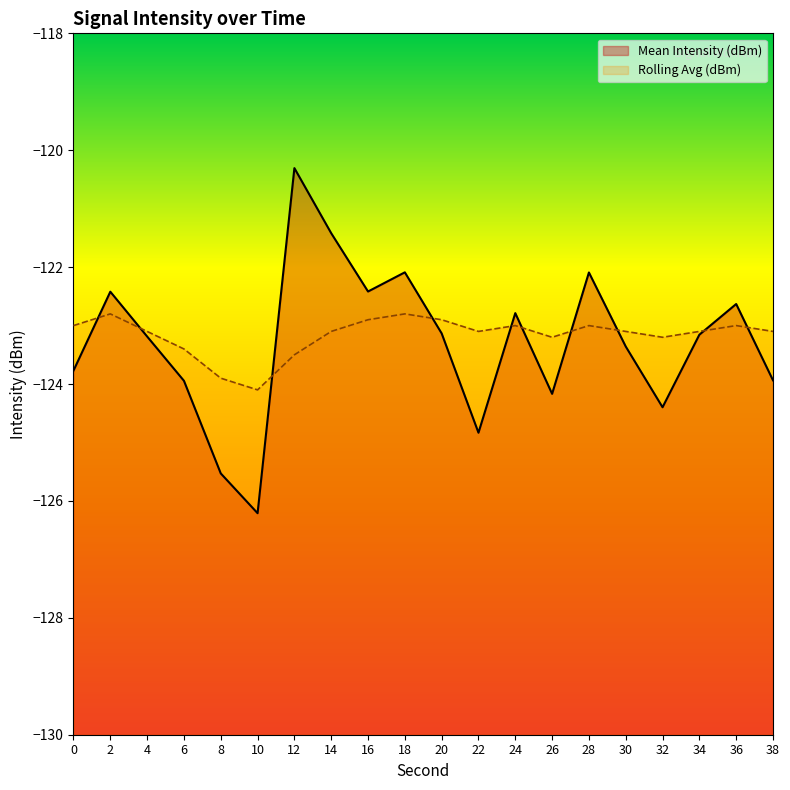

Reading left to right, list all the values displayed in this chart.

Mean Intensity (dBm): -123.8	-122.4	-123.2	-123.9	-125.5	-126.2	-120.3	-121.4	-122.4	-122.1	-123.1	-124.8	-122.8	-124.2	-122.1	-123.4	-124.4	-123.2	-122.6	-123.9
Rolling Avg (dBm): -123.0	-122.8	-123.1	-123.4	-123.9	-124.1	-123.5	-123.1	-122.9	-122.8	-122.9	-123.1	-123.0	-123.2	-123.0	-123.1	-123.2	-123.1	-123.0	-123.1